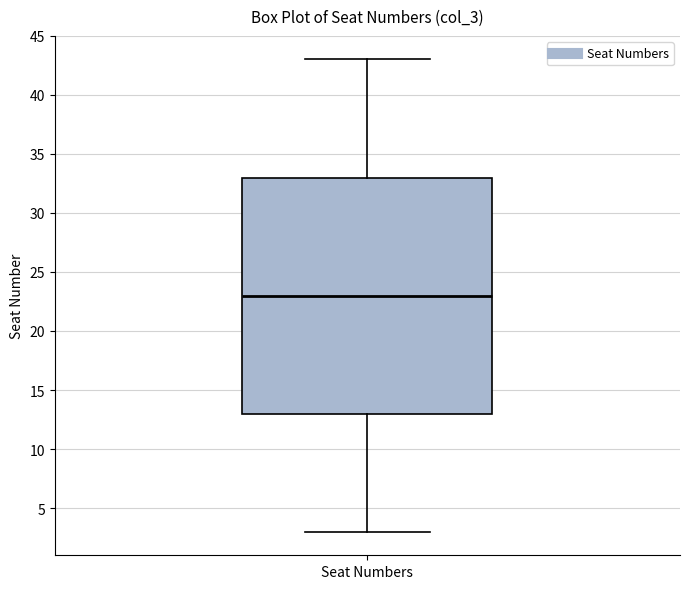

Read this box plot against the y-axis: the position of the median line, the range covered by the box, and the ends of both whiskers. The values are not printed on the chart, so give them approximately, as read against the axis.

median 23, box 13 to 33, whiskers 3 to 43